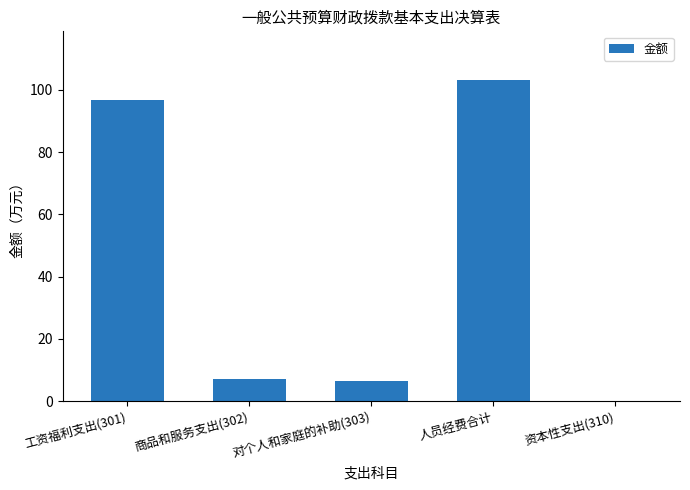

At which label does the data first exceed 6?

工资福利支出(301)